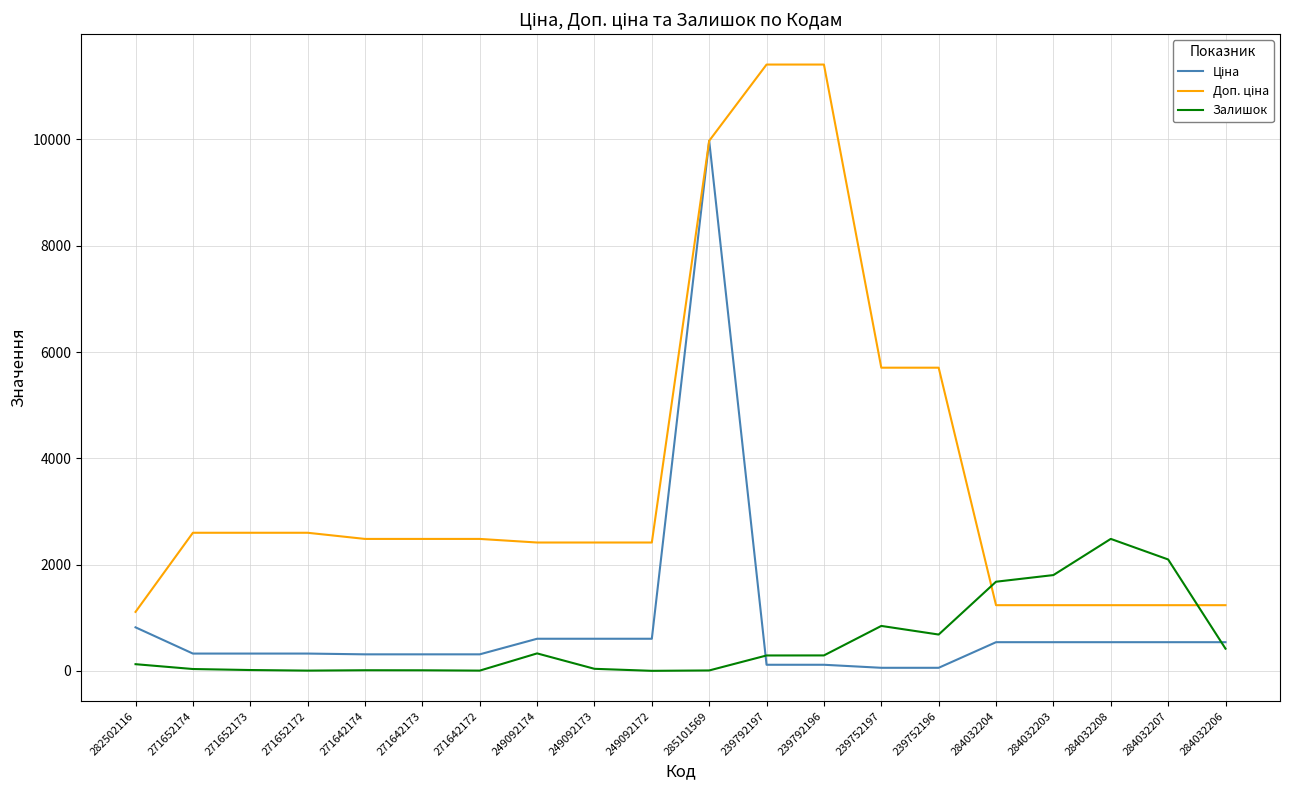

What is the sum of the Залишок values at 271652173 and 271642174?

26.0